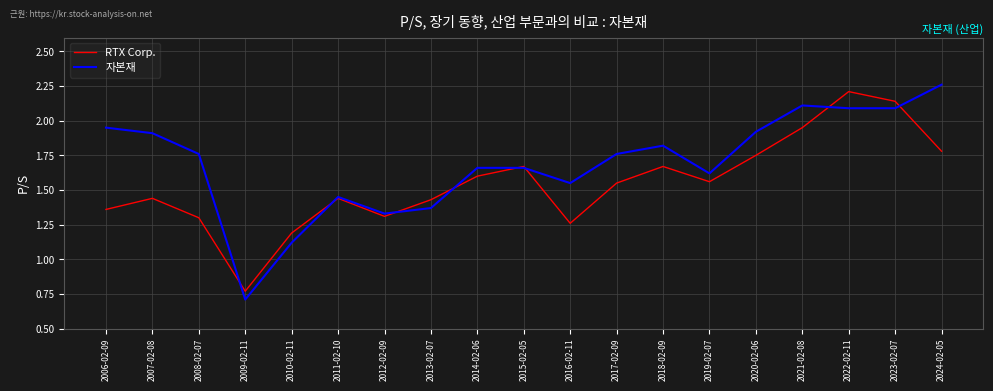

At which category does the chart reach its minimum across all series?

2009-02-11